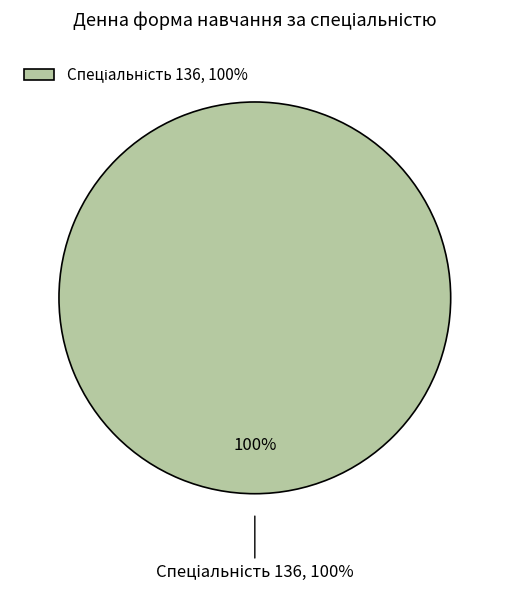

Does any single category account for the majority?

Yes